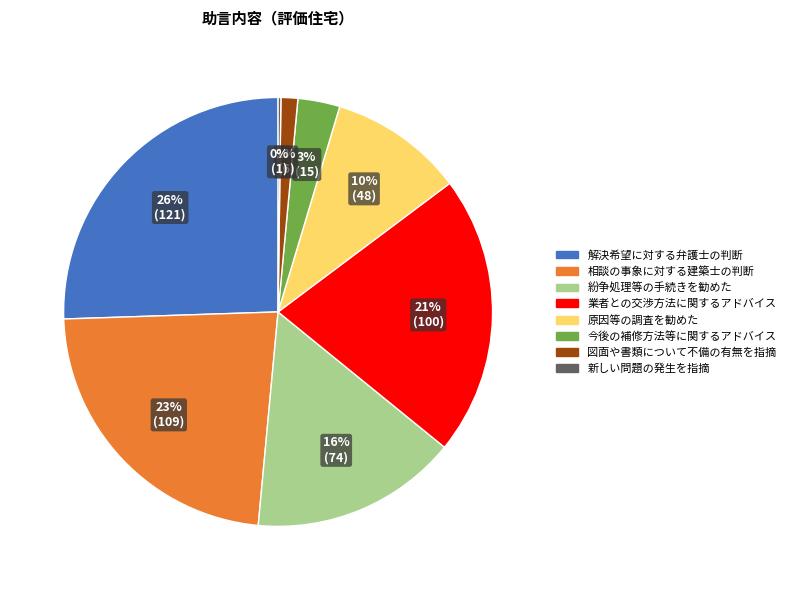

To the nearest percent, what percentage of the pie is 原因等の調査を勧めた?

10%